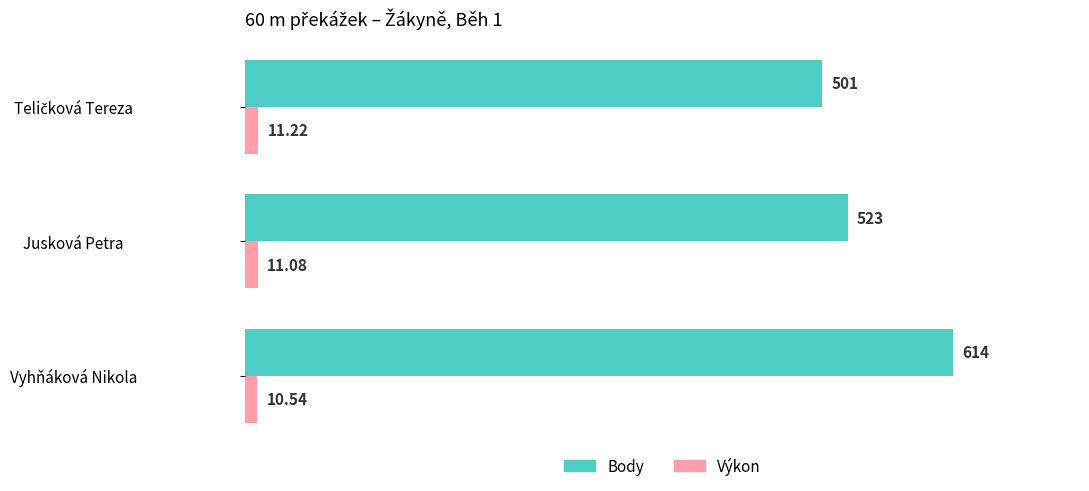

Which series has the largest total across all categories?

Body